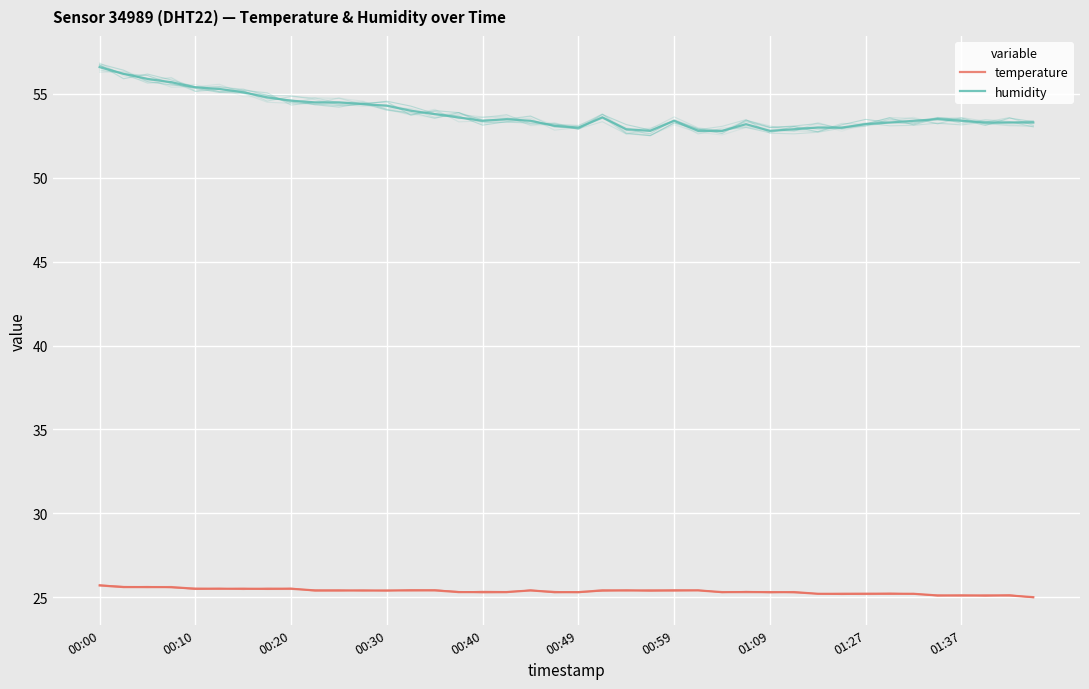

True or false: humidity and temperature intersect in this chart.

False